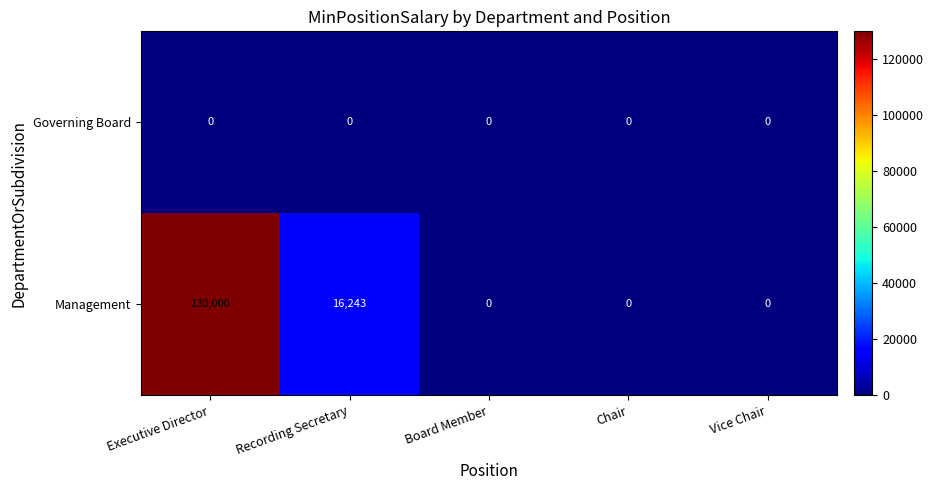

Which series has the largest range (max minus min)?

Management